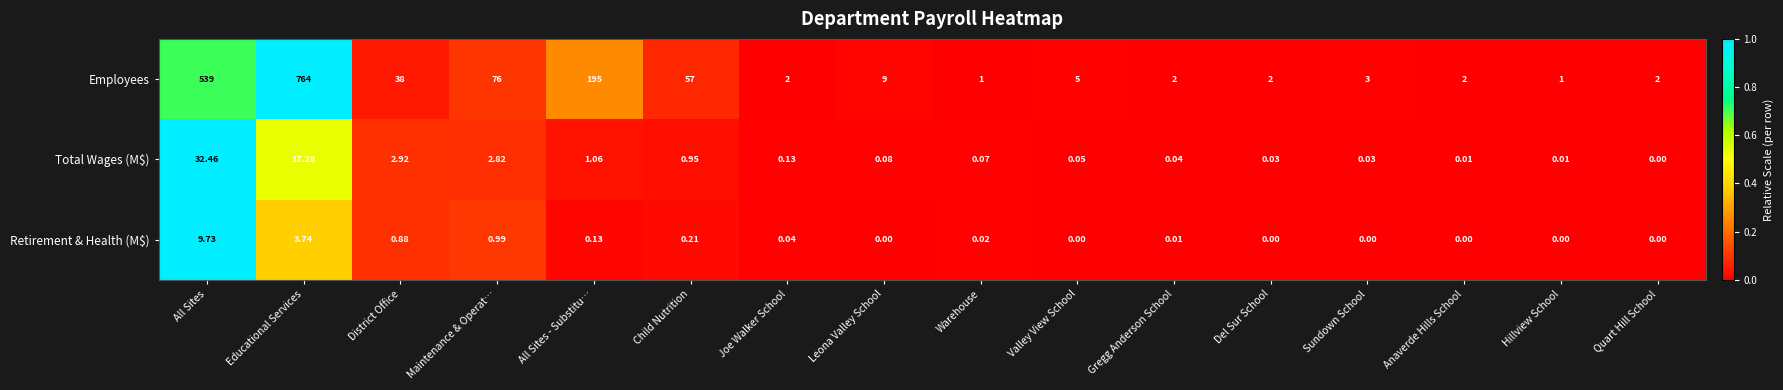

List the series in order of their peak value, lowest first.

Retirement & Health (M$), Total Wages (M$), Employees